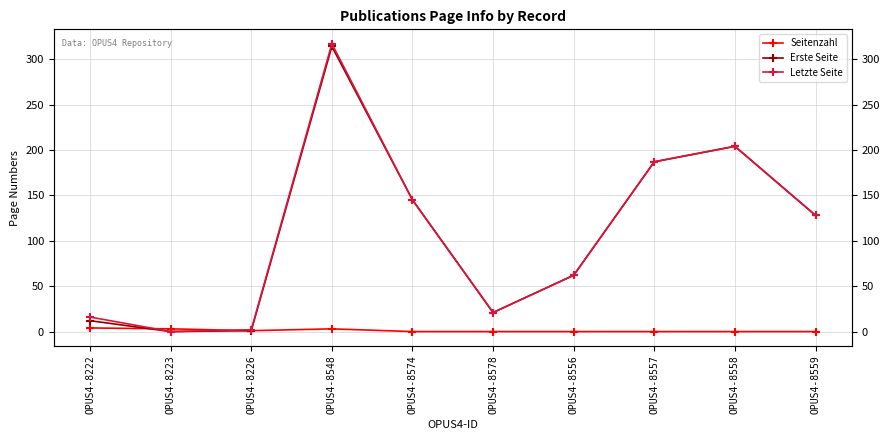

How many distinct data groups are displayed?

3